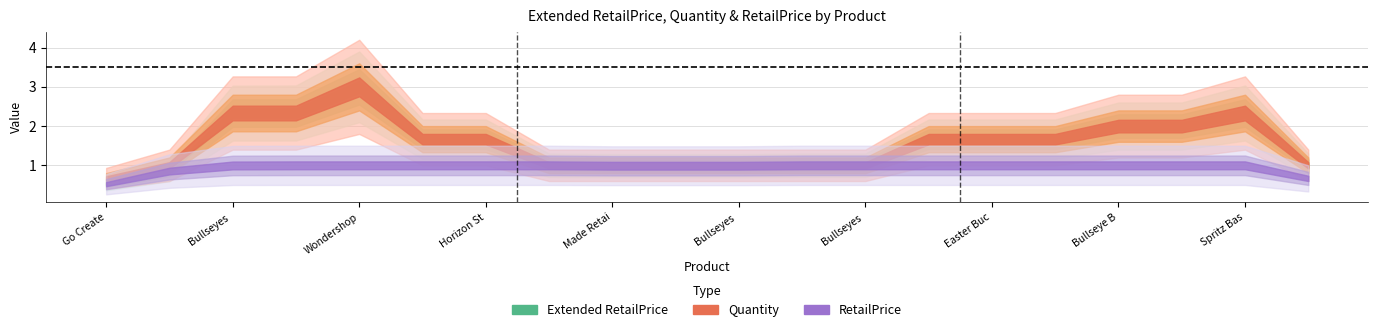

Does the chart display data point markers on the line(s)?

No